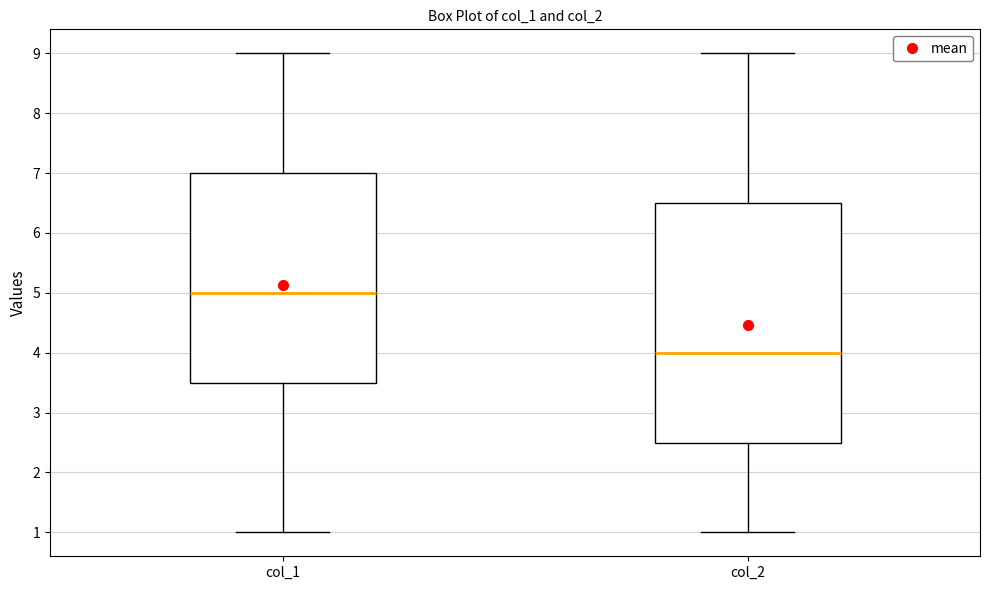

Which box is the tallest, from its lower edge to its upper edge?

col_2